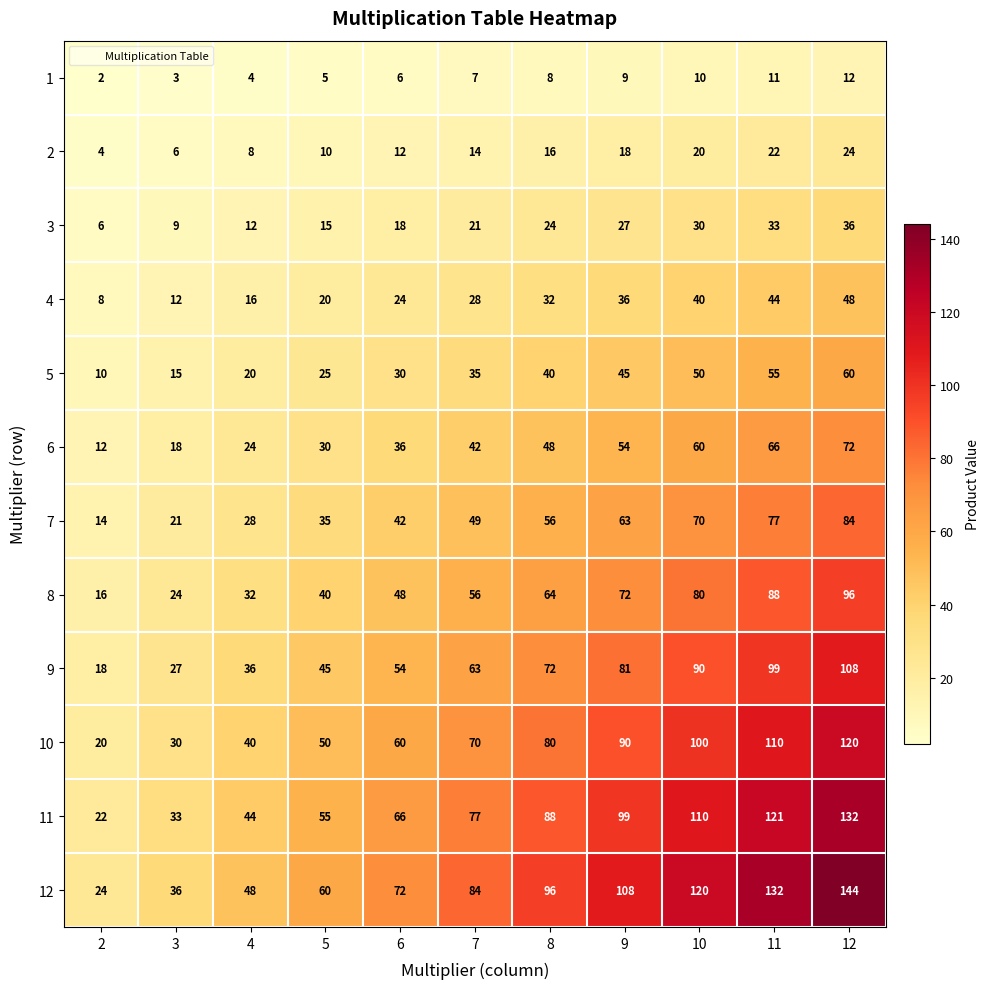

What value does the 4 series have at 5, to the nearest 5?

20